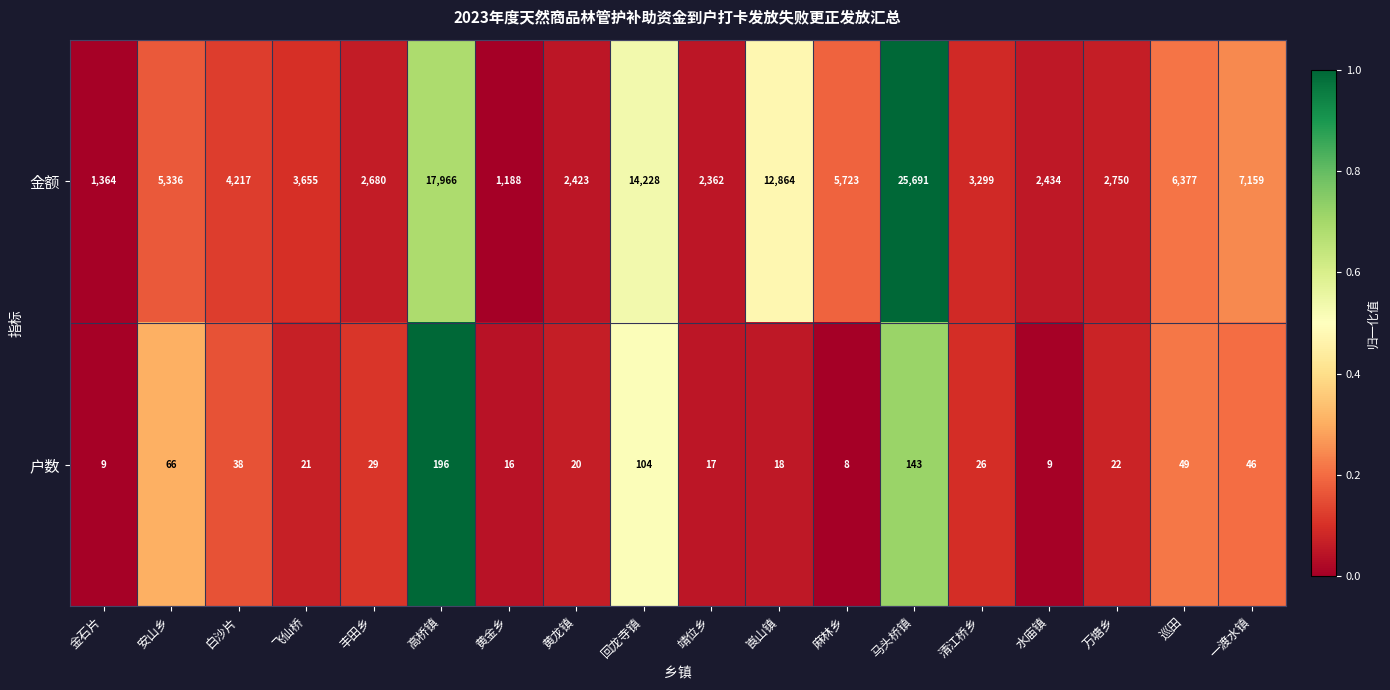

The value of 户数 at 巡田 is 70. True or false?

False